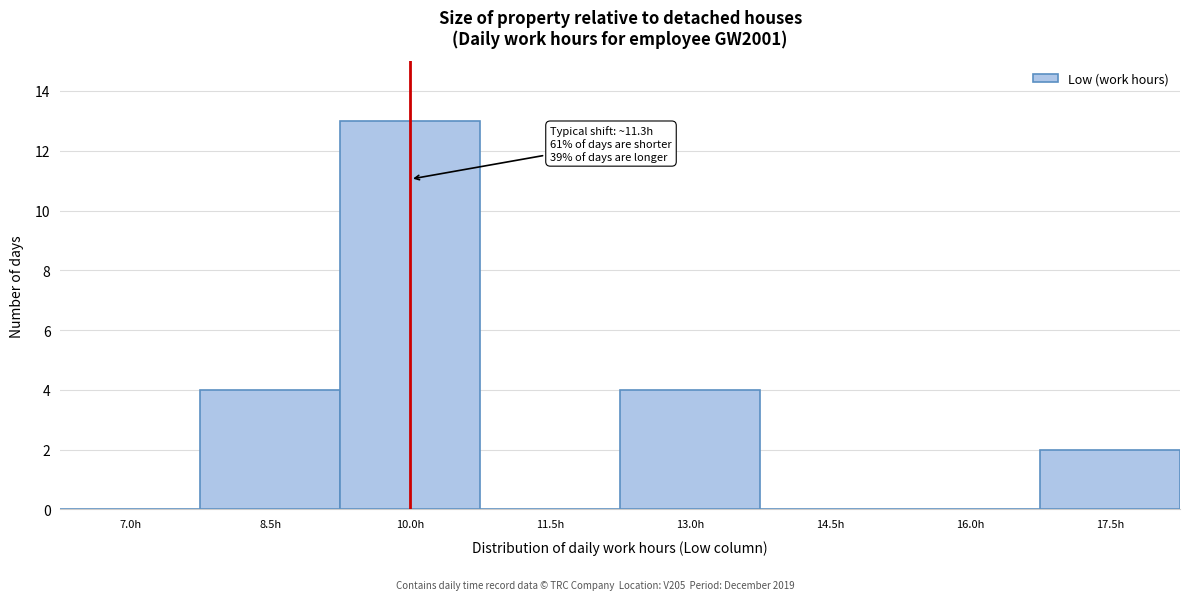

Reading left to right, what are all the values shown in this chart?

7.0h=0	8.5h=4	10.0h=13	11.5h=0	13.0h=4	14.5h=0	16.0h=0	17.5h=2